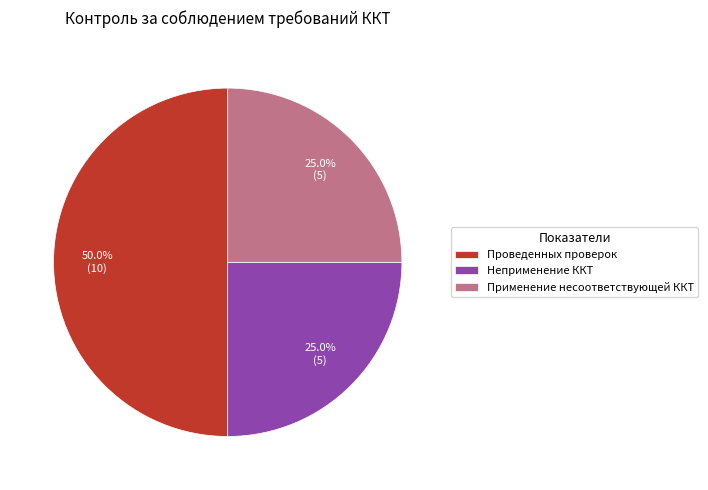

How many segments does this pie chart have?

3